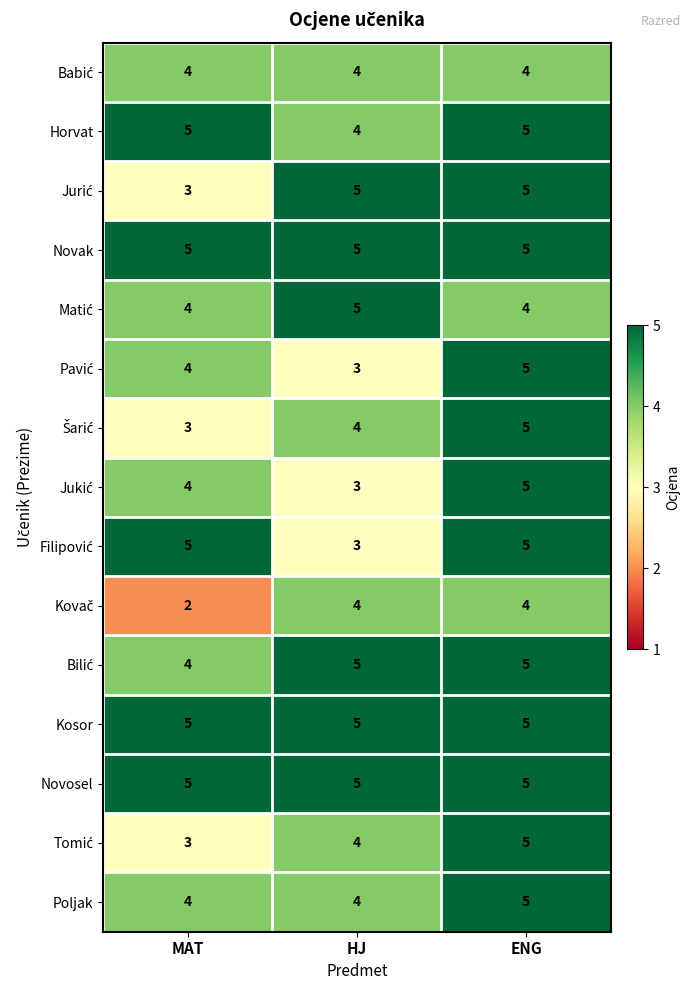

What is the minimum value shown in the chart?

2